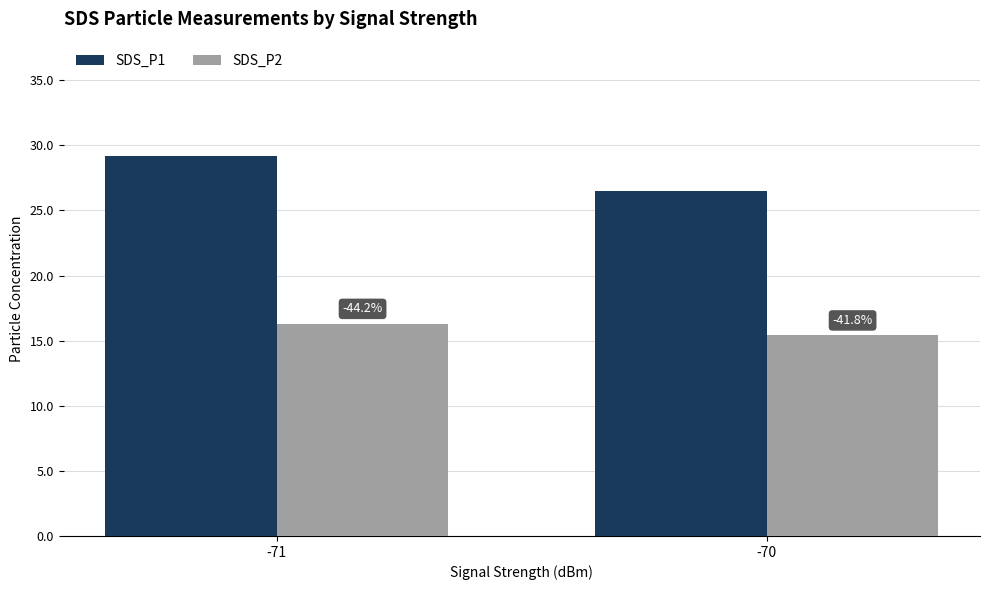

At which category is the sum across all series the highest?

-71